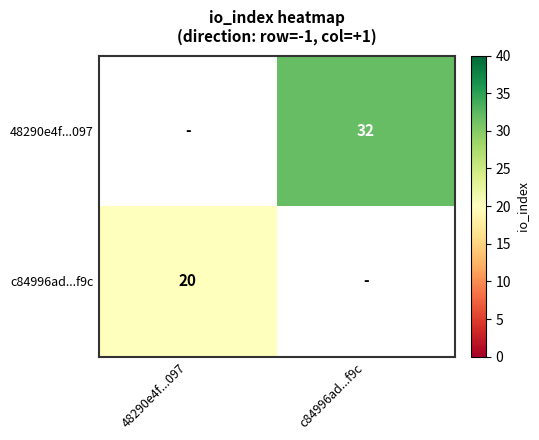

True or false: c84996ad...f9c has a value of 20 at 48290e4f...097.

True